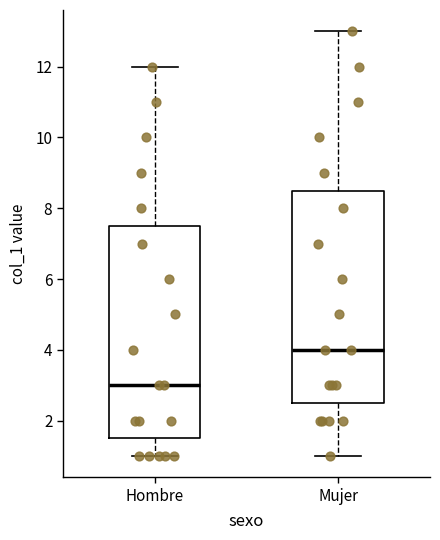

Reading left to right, transcribe this box plot: for each box, give where its median line is, the range the box spans, and where its two whiskers end, as read against the y-axis. The values are not printed on the chart, so give them approximately, as read against the axis.

Hombre: median 3.0, box 1.6 to 7.6, whiskers 1.0 to 12.0
Mujer: median 4.0, box 2.6 to 8.6, whiskers 1.0 to 13.0